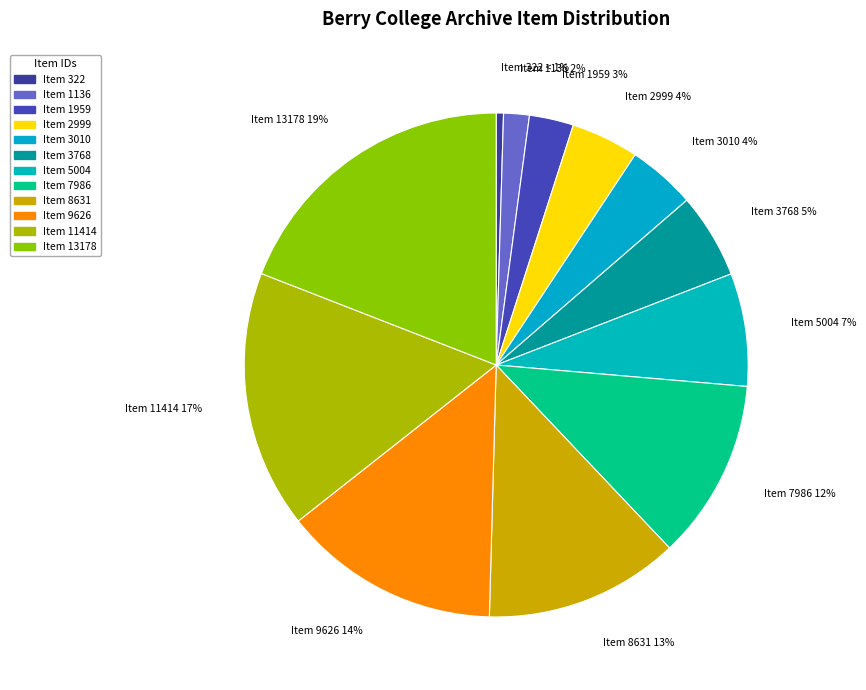

Rank the categories by value from lowest to highest.

Item 322, Item 1136, Item 1959, Item 2999, Item 3010, Item 3768, Item 5004, Item 7986, Item 8631, Item 9626, Item 11414, Item 13178